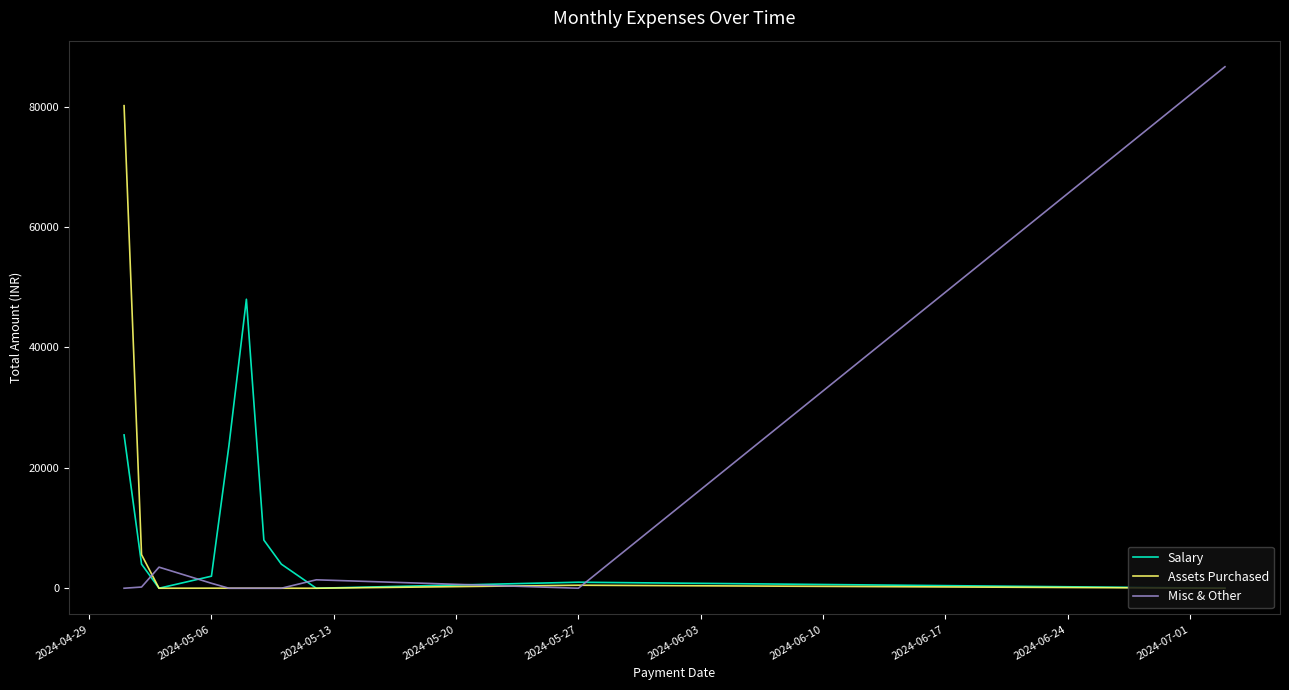

True or false: Misc & Other and Salary intersect in this chart.

True